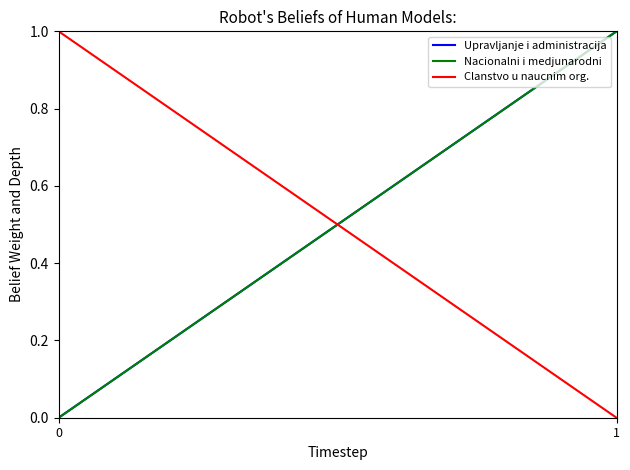

Between 0 and 1, which series saw the biggest shift?

Upravljanje i administracija